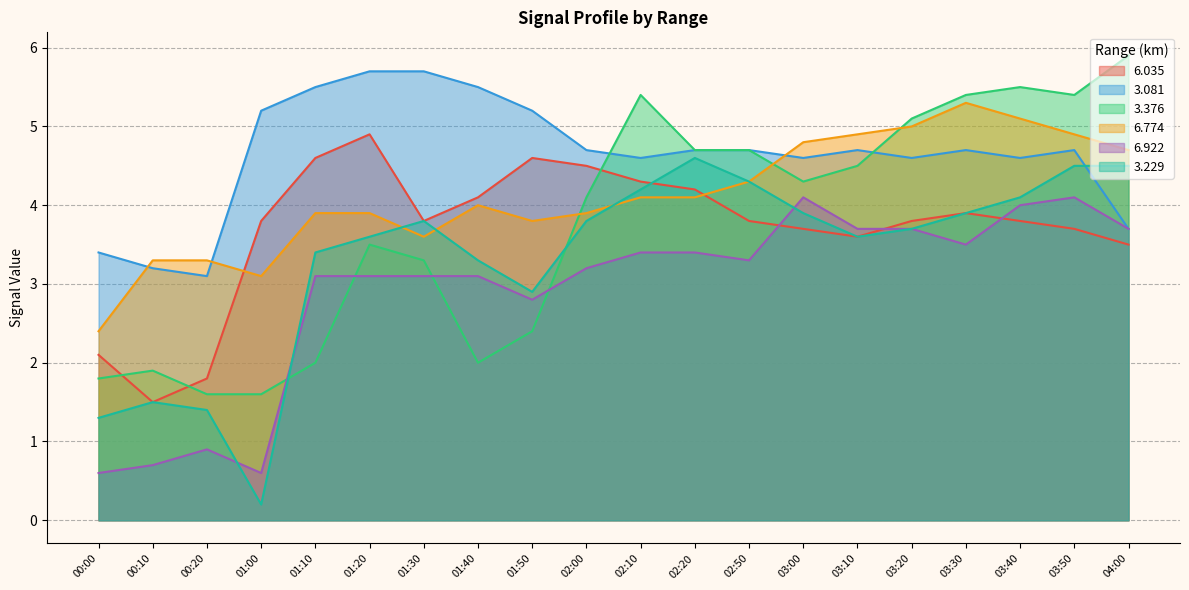

Which series has the largest range (max minus min)?

3.229